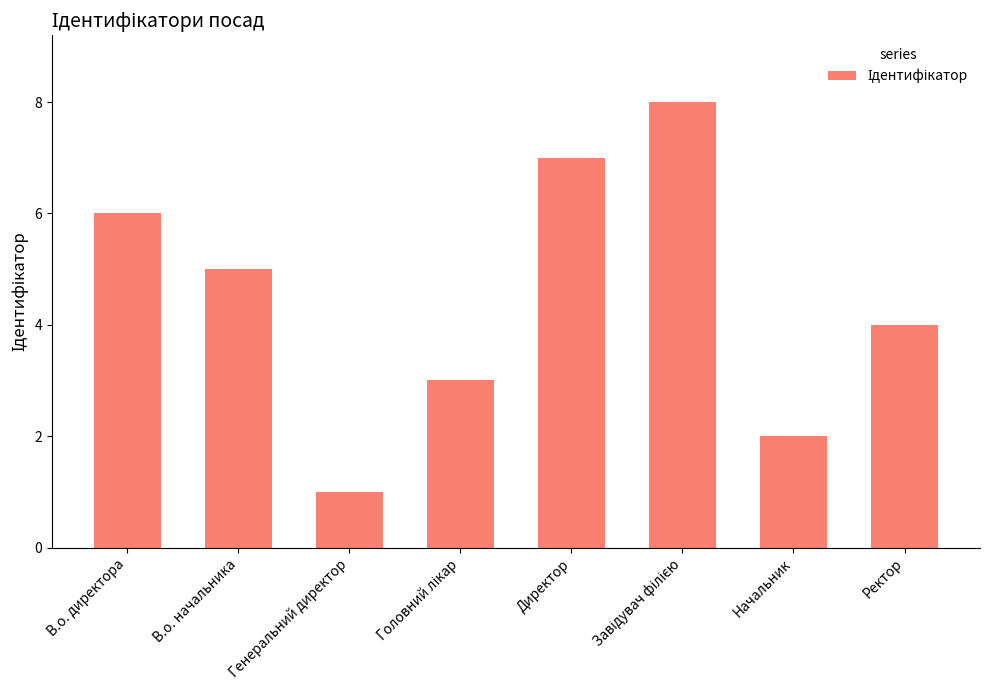

What is the sum of all values?

36